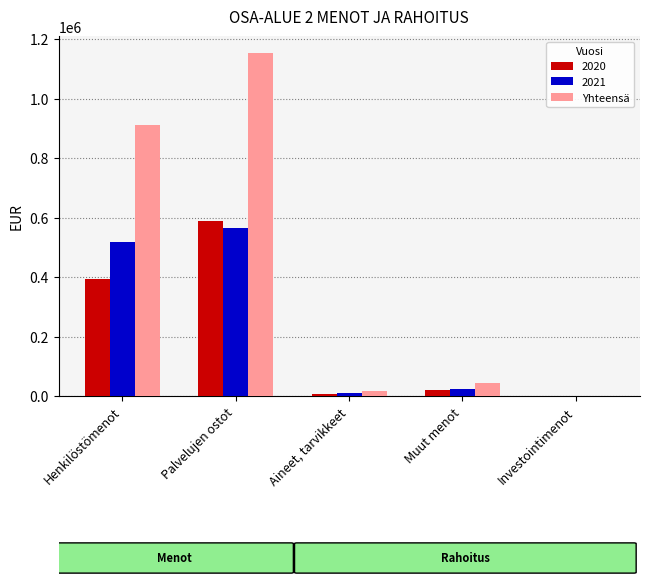

Read the Yhteensä value at Henkilöstömenot.

911557.5